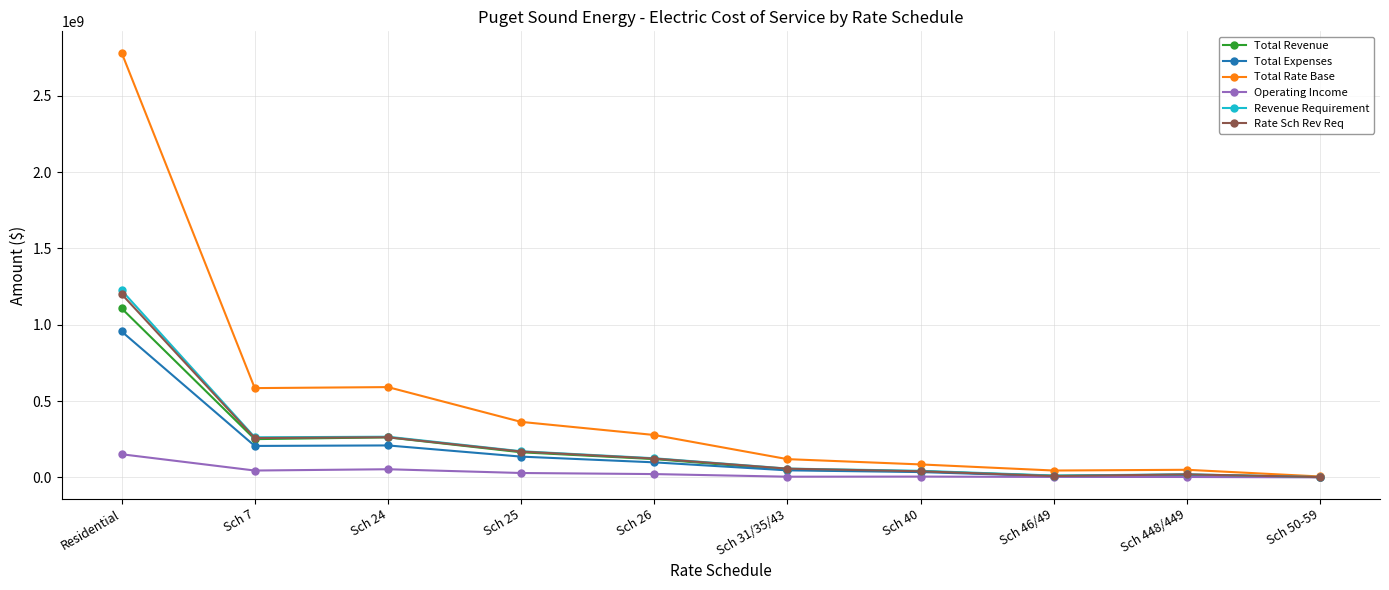

What position from the right is Sch 31/35/43?

5